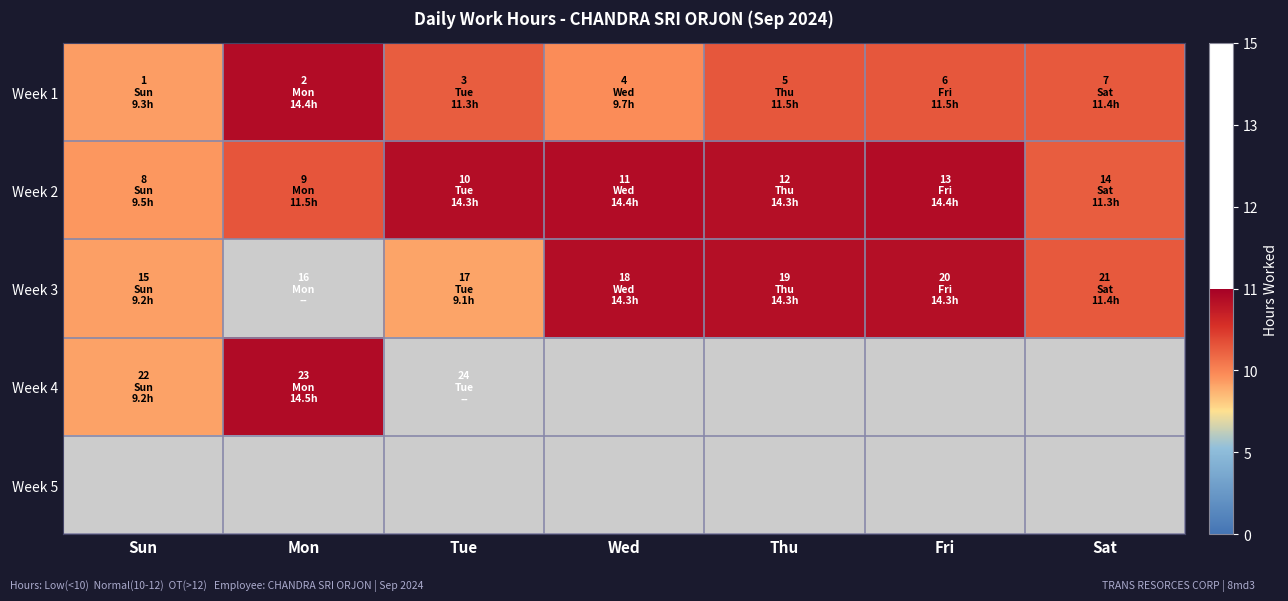

What value does the Week 3 series have at Thu?

14.3